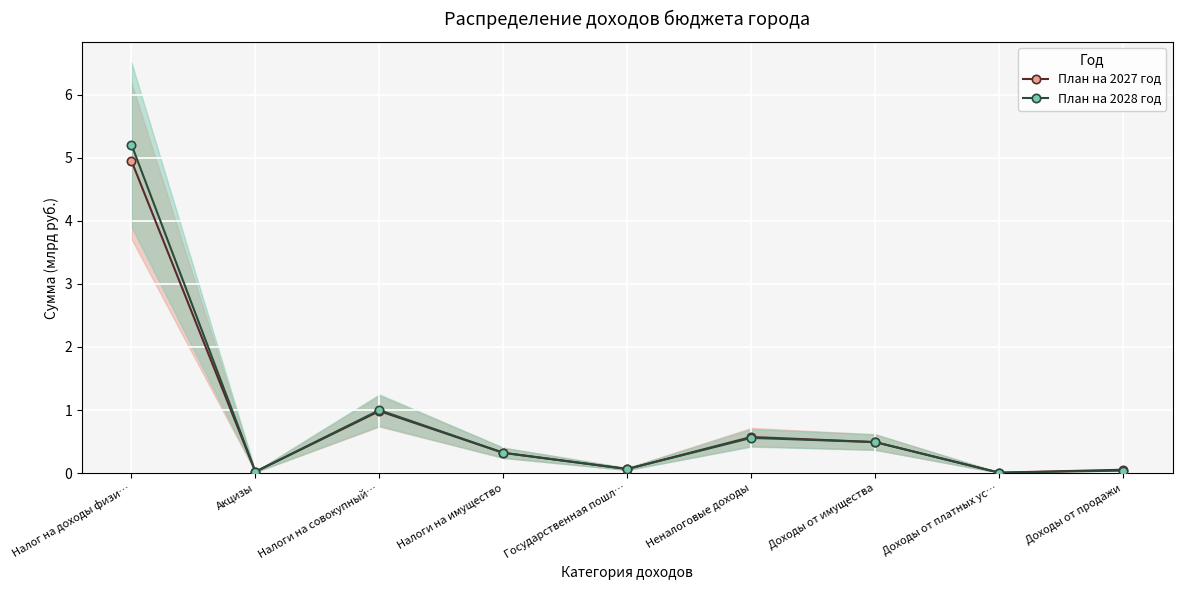

What is the label of the 6th point from the right?

Налоги на имущество